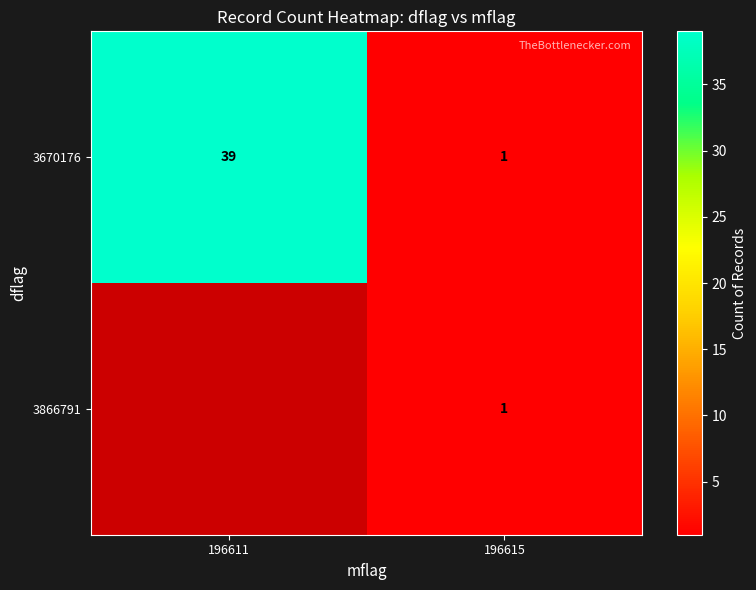

What is the difference between the 3670176 values at 196615 and 196611?

38